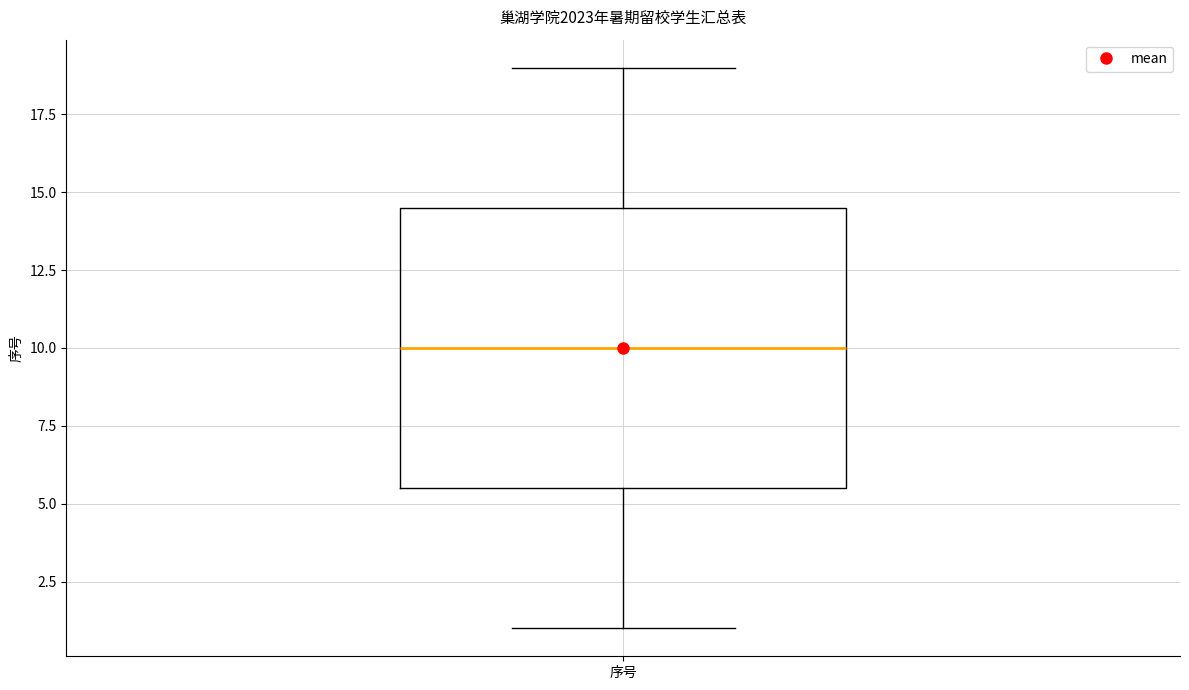

Where does the upper whisker of the box for 序号 end on the y-axis? The values are not printed on the chart, so give them approximately, as read against the axis.

19.0